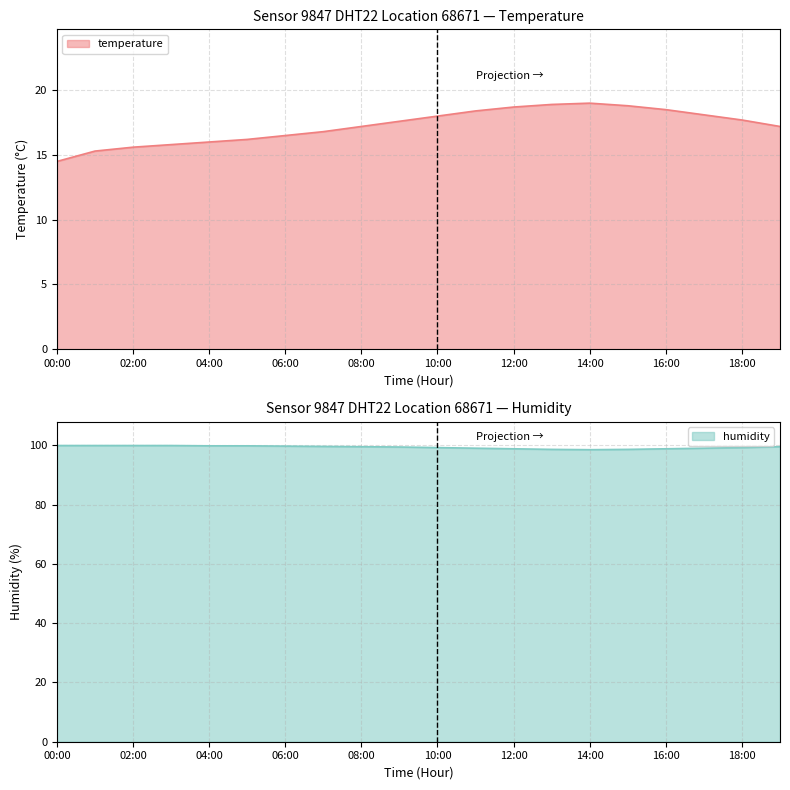

Reading left to right, transcribe all the data shown in this chart.

temperature: 00:00=14.5	01:00=15.3	02:00=15.6	03:00=15.8	04:00=16.0	05:00=16.2	06:00=16.5	07:00=16.8	08:00=17.2	09:00=17.6	10:00=18.0	11:00=18.4	12:00=18.7	13:00=18.9	14:00=19.0	15:00=18.8	16:00=18.5	17:00=18.1	18:00=17.7	19:00=17.2
humidity: 00:00=99.9	01:00=99.9	02:00=99.9	03:00=99.9	04:00=99.8	05:00=99.8	06:00=99.7	07:00=99.6	08:00=99.5	09:00=99.4	10:00=99.2	11:00=99.0	12:00=98.8	13:00=98.6	14:00=98.5	15:00=98.6	16:00=98.8	17:00=99.0	18:00=99.2	19:00=99.5